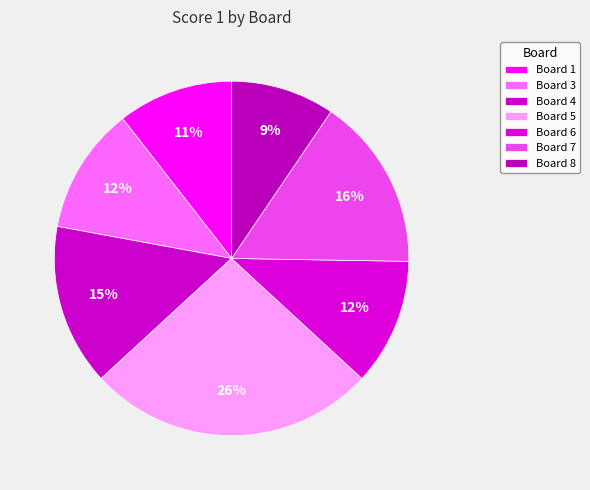

To the nearest percent, what percentage of the pie is Board 5?

26%